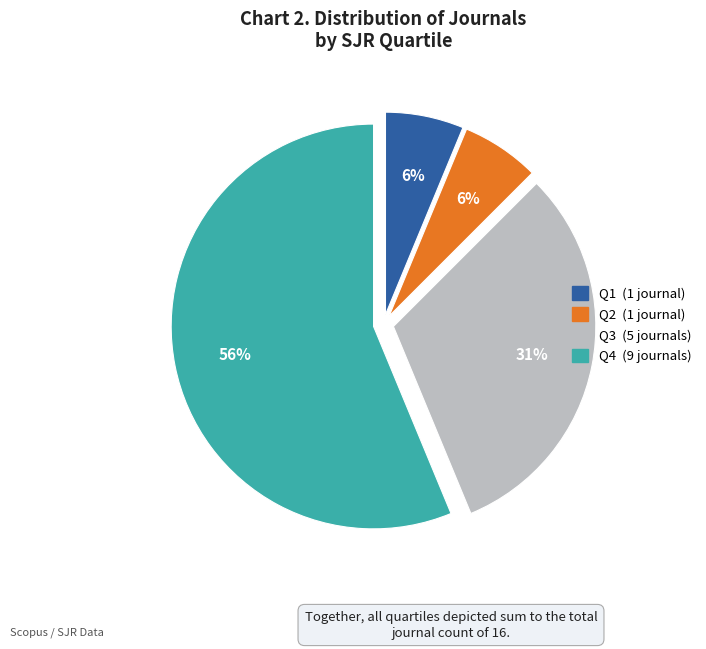

What is the ratio of the value at Q1 to the value at Q2?

1.0